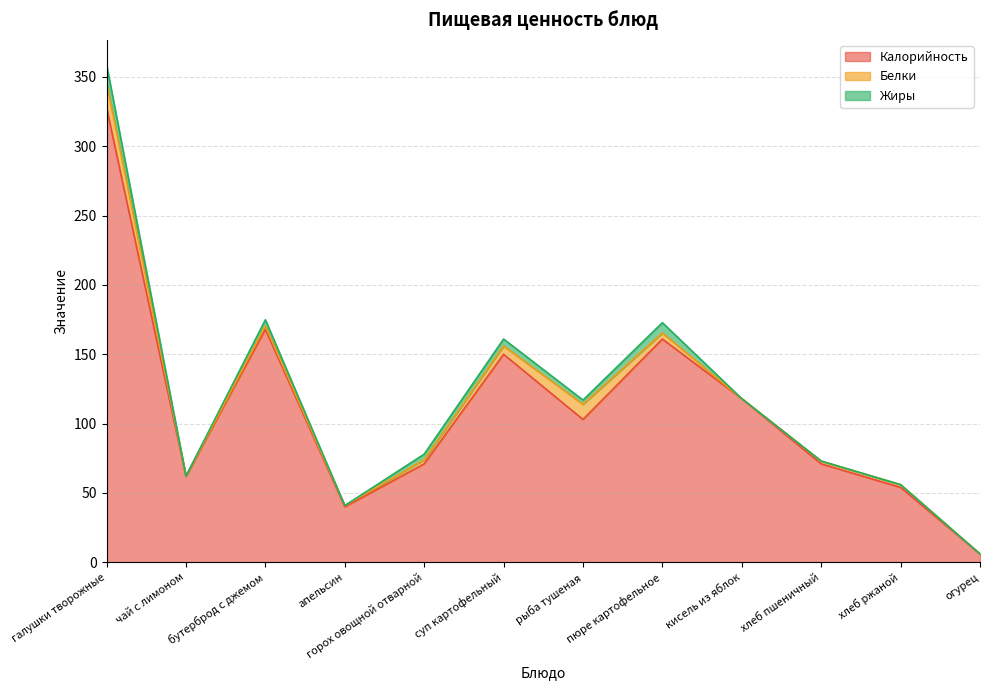

True or false: Жиры and Калорийность cross at least once.

False